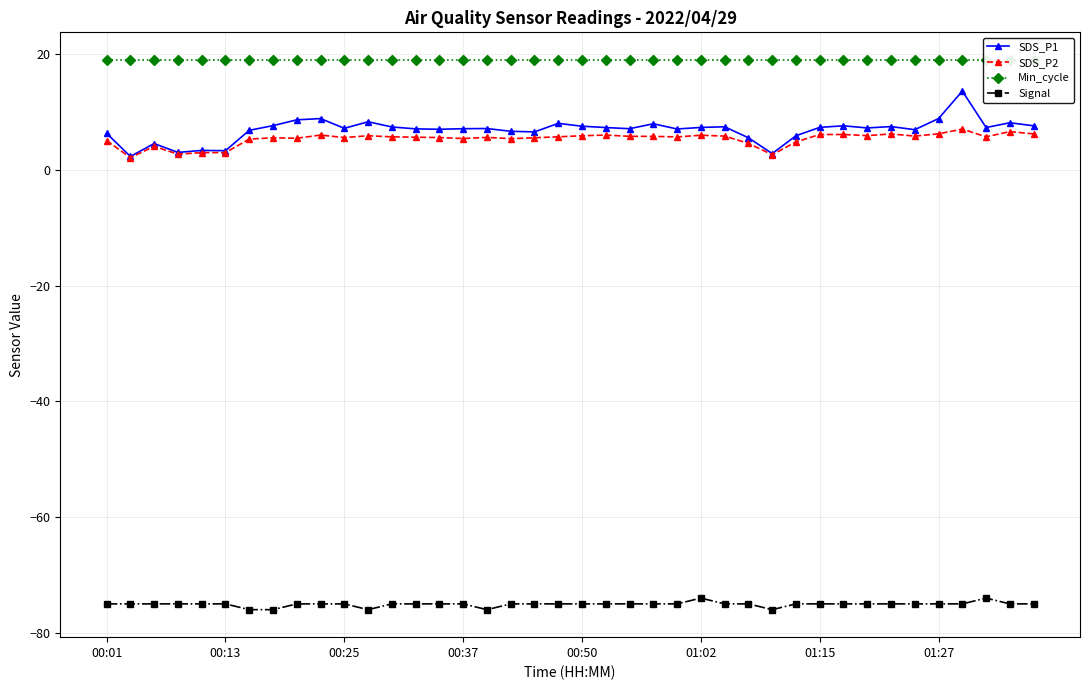

What is the highest value of the Signal series?

-74.0